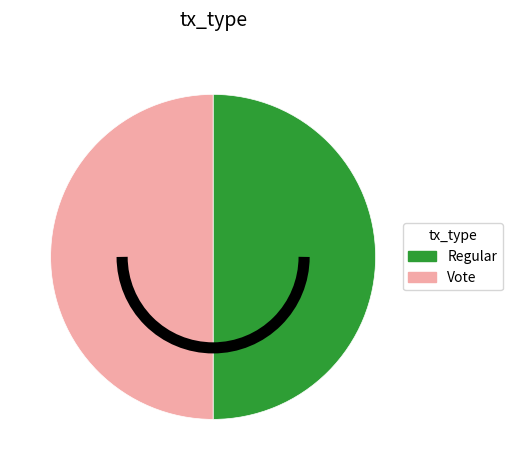

Do Regular and Vote together represent more than half of the pie?

Yes